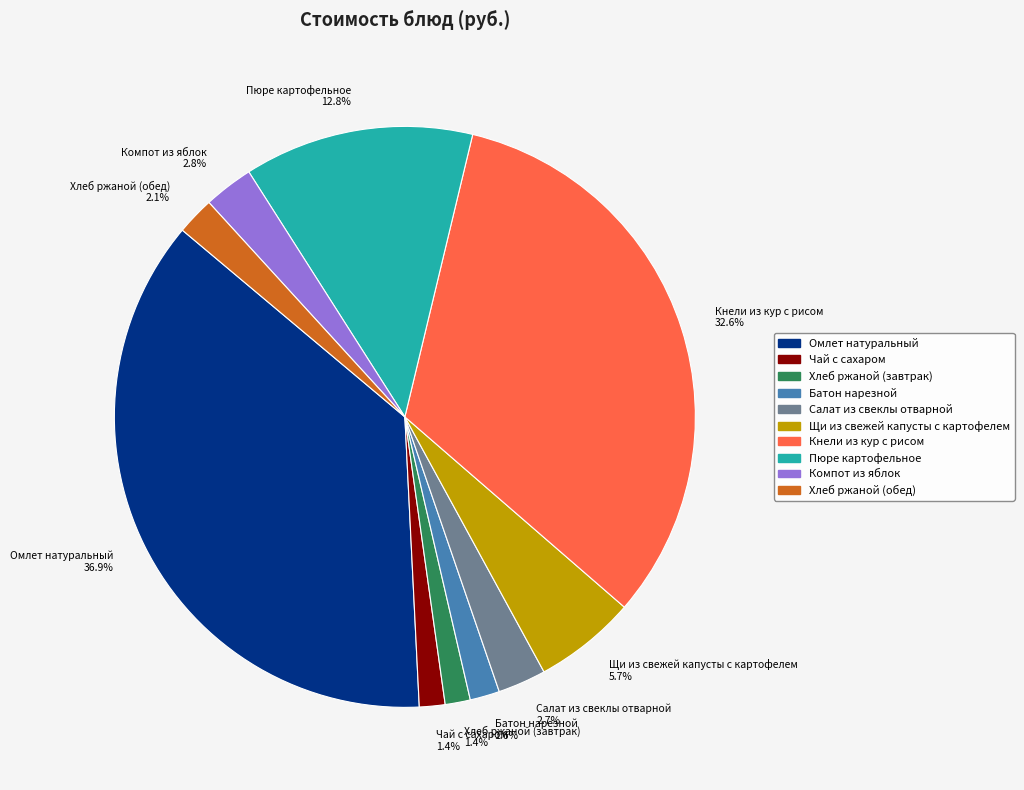

To the nearest percent, what is the average slice percentage?

10%